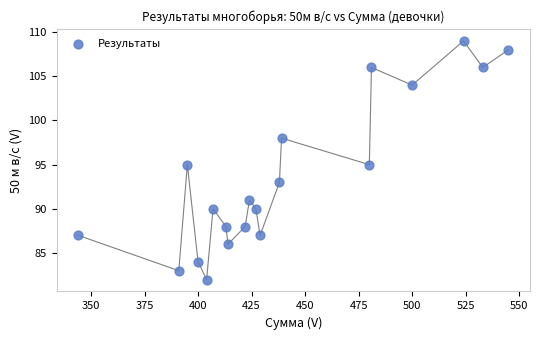

What is the range of Y values (max minus min)?

27